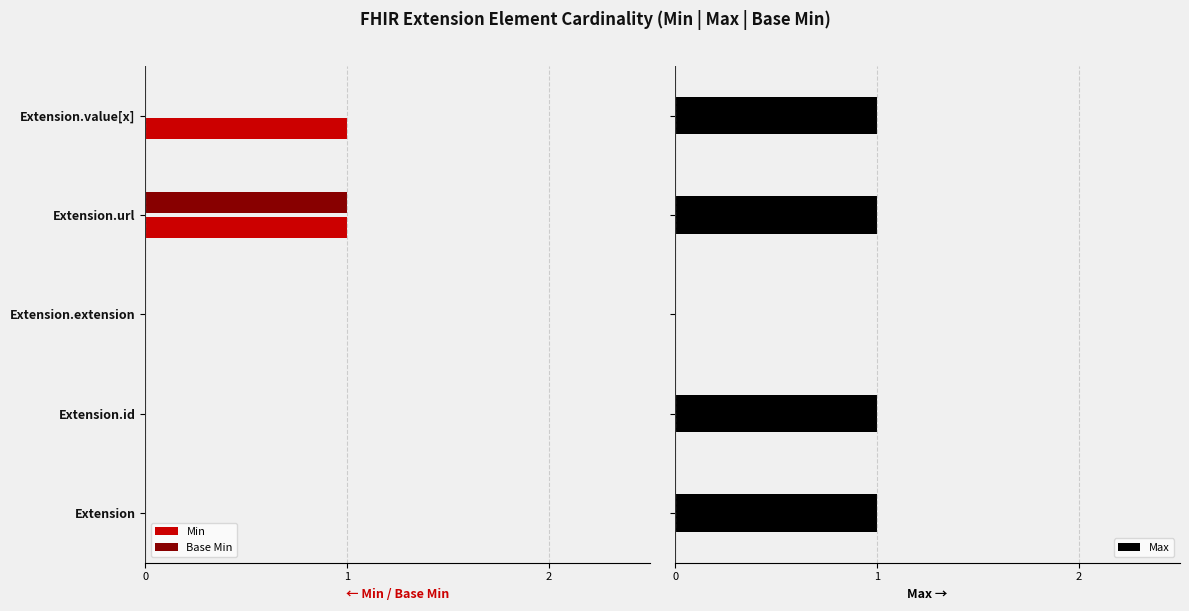

What is the difference between the maximum and second lowest values in the Min series?

1